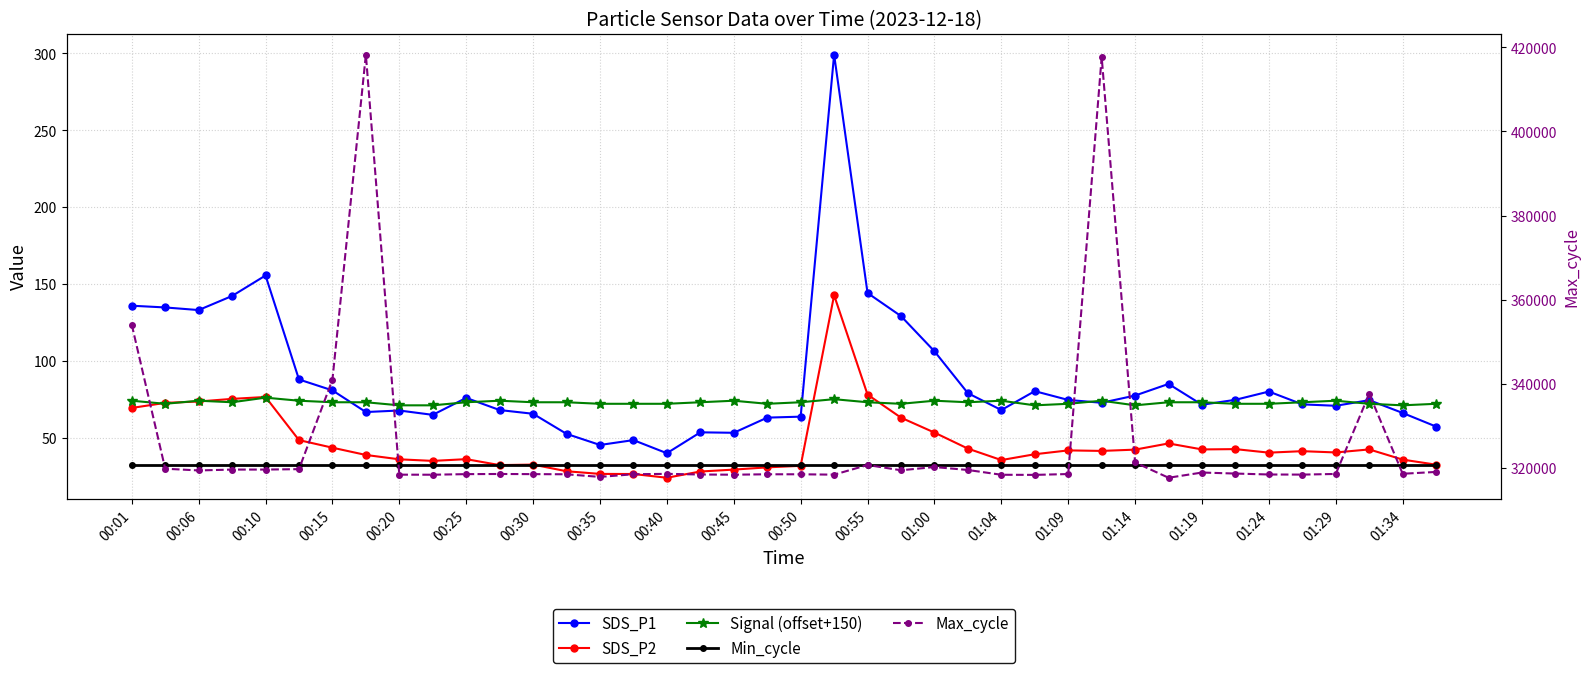

Is it true that Min_cycle equals 14.3 at 00:06?

False